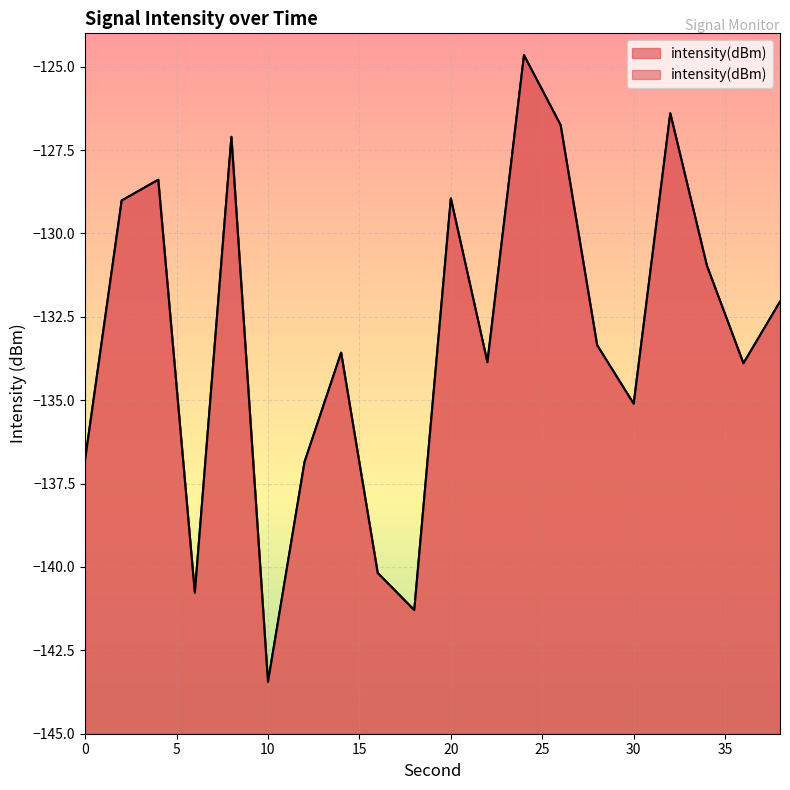

The value at 34 is -210.1. True or false?

False